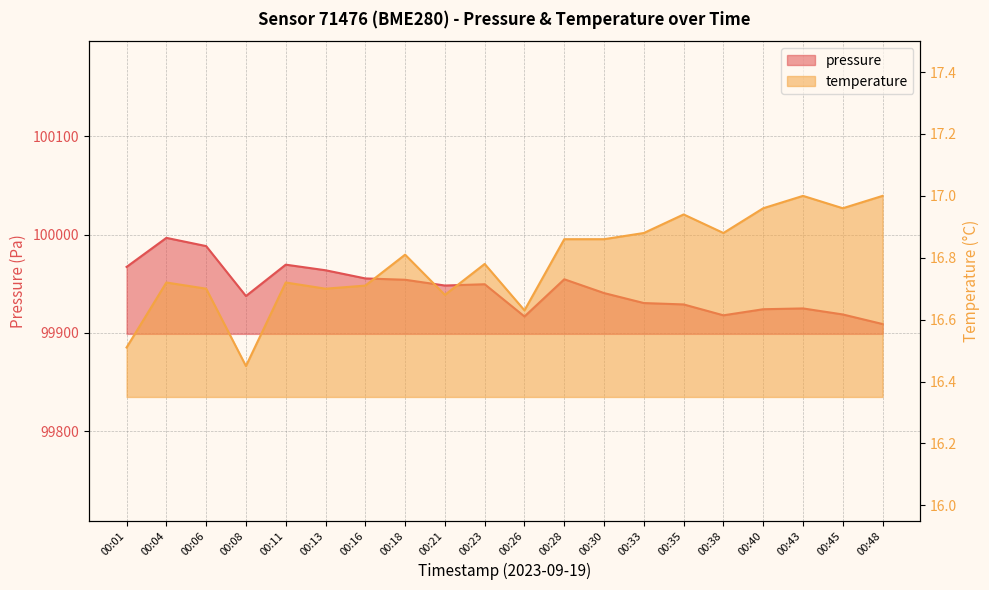

What is the average value of the pressure series?

99944.7